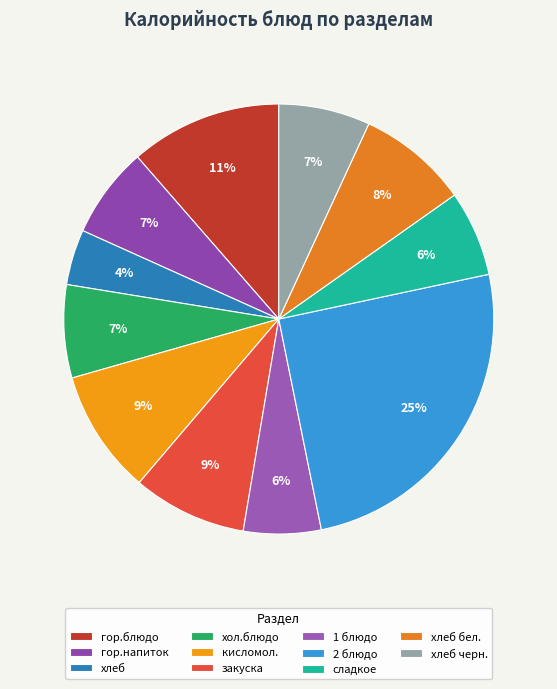

To the nearest percent, what portion does 1 блюдо represent?

6%